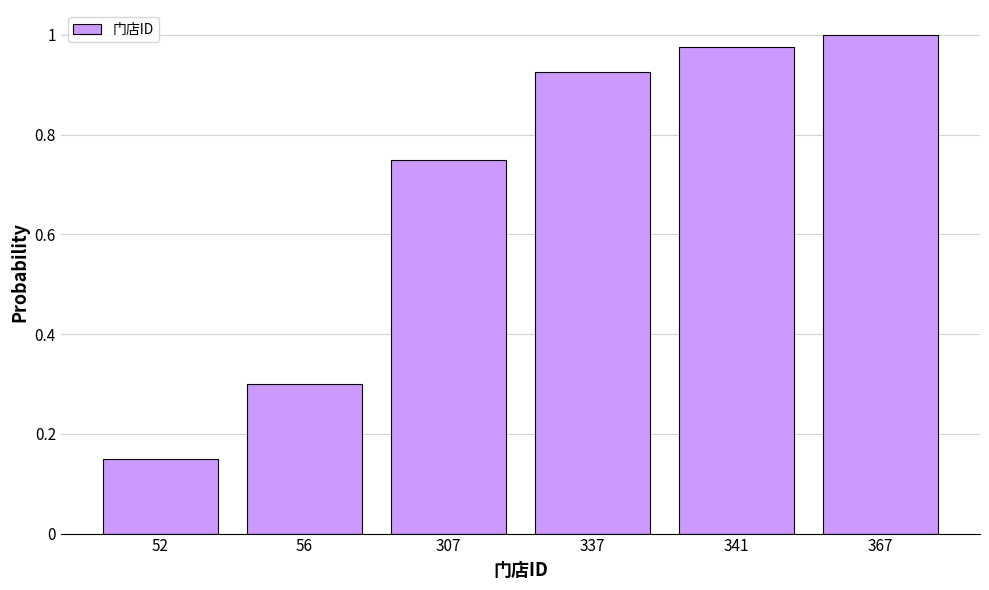

What is the difference between the second highest and second lowest values?

0.7